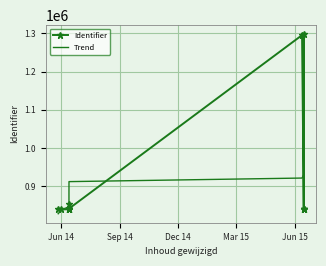

Which category has the lowest value across all series?

Jun 14